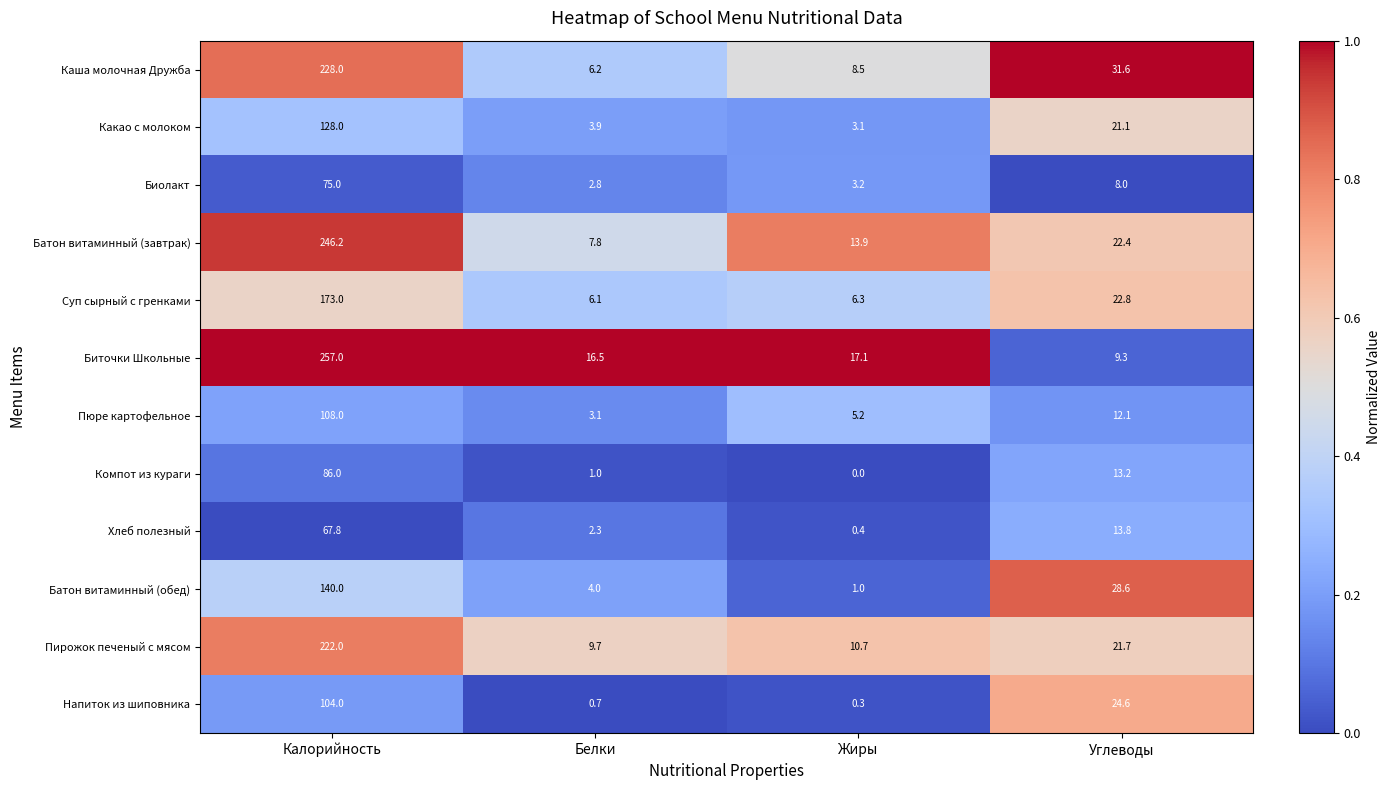

Rank the series at Белки from lowest to highest value.

Напиток из шиповника, Компот из кураги, Хлеб полезный, Биолакт, Пюре картофельное, Какао с молоком, Батон витаминный (обед), Суп сырный с гренками, Каша молочная Дружба, Батон витаминный (завтрак), Пирожок печеный с мясом, Биточки Школьные